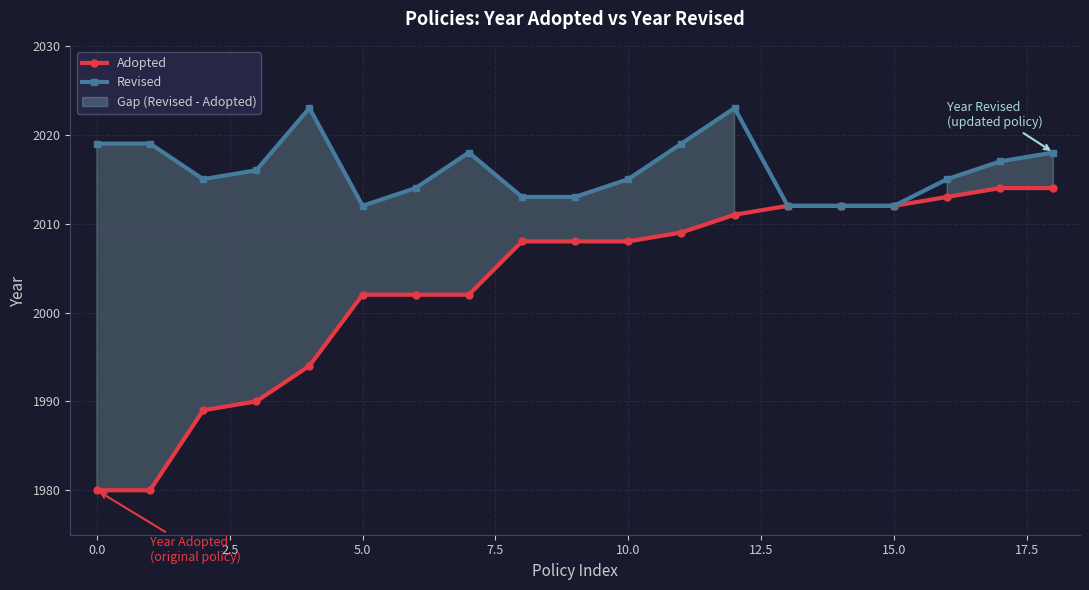

What is the average value of the Revised series?

2016